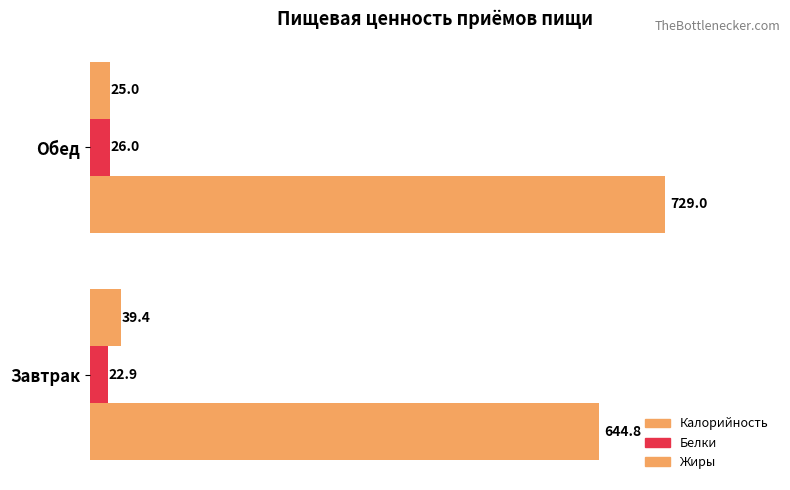

What is the minimum value shown in the chart?

22.9